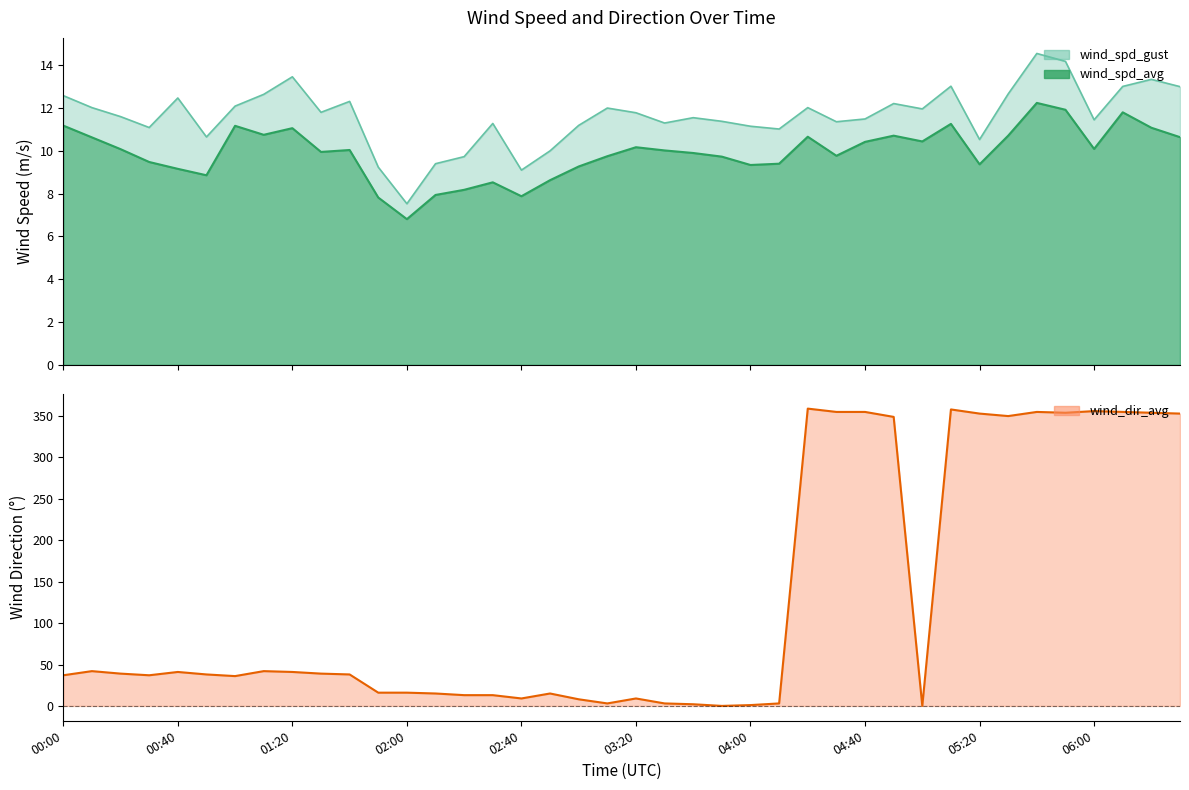

What is the total value across all series at 04:50?

371.9